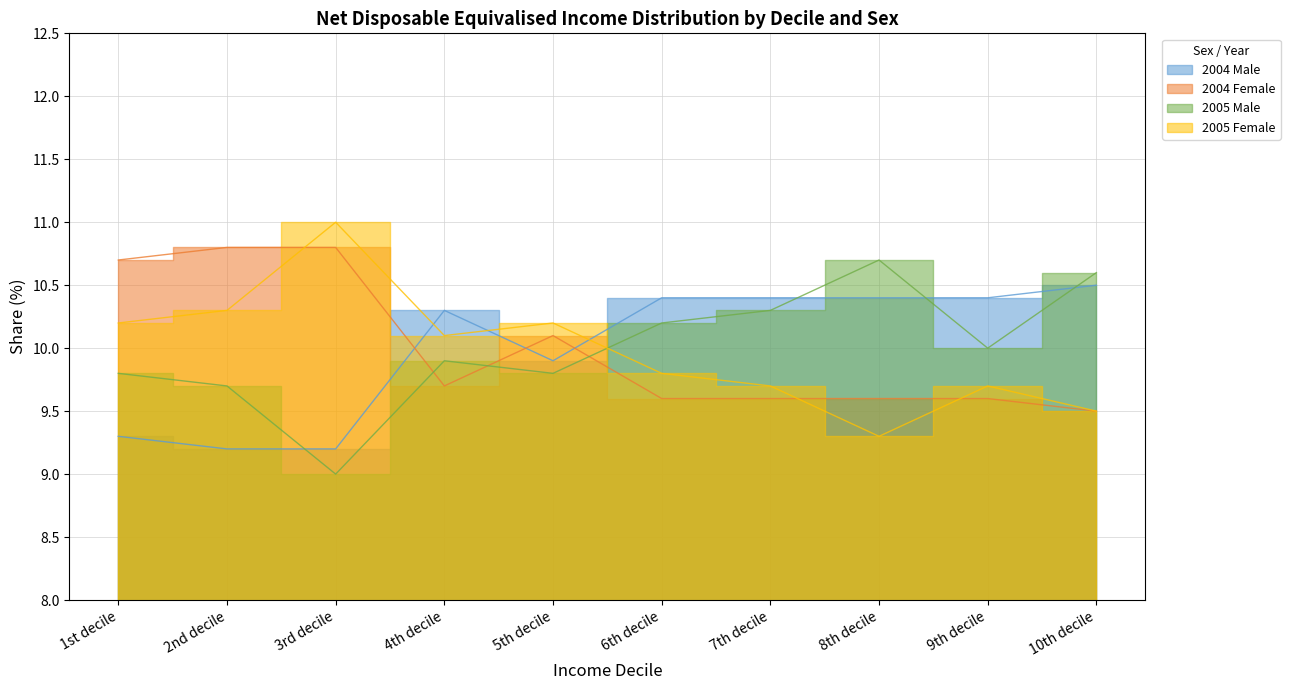

What is the sum of all Male values?

100.0